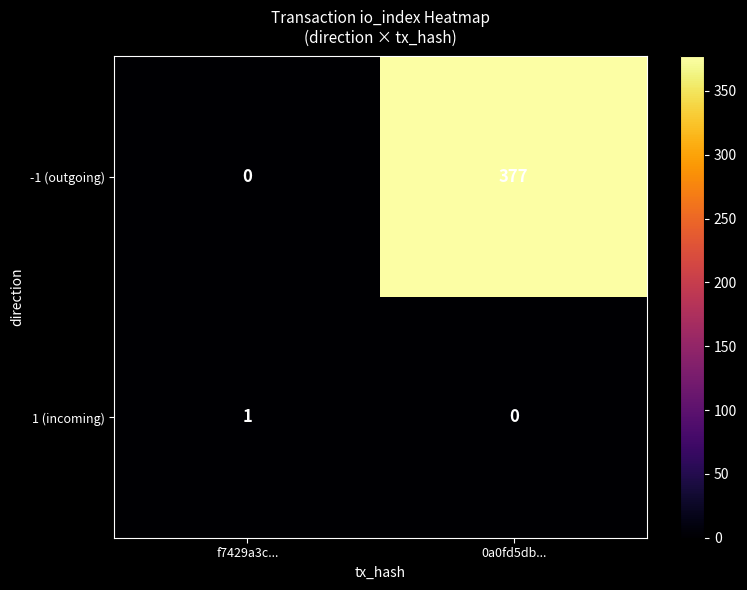

What is the sum of the -1 (outgoing) values at f7429a3c... and 0a0fd5db...?

377